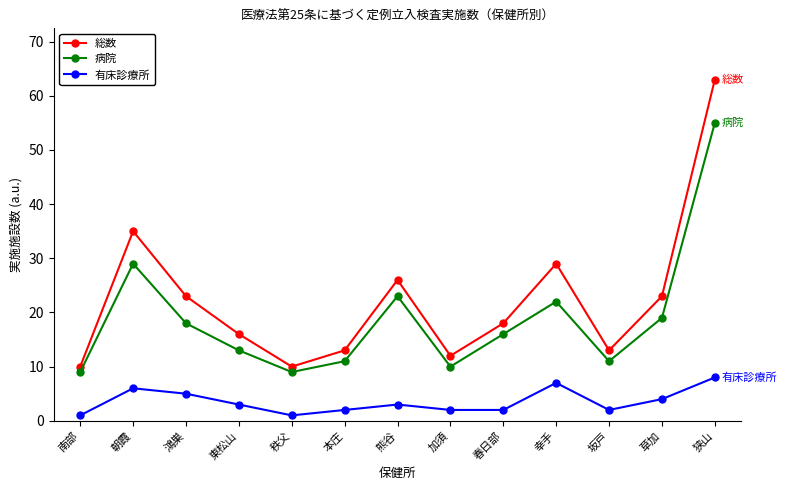

At which label is 総数 closest to 36?

朝霞